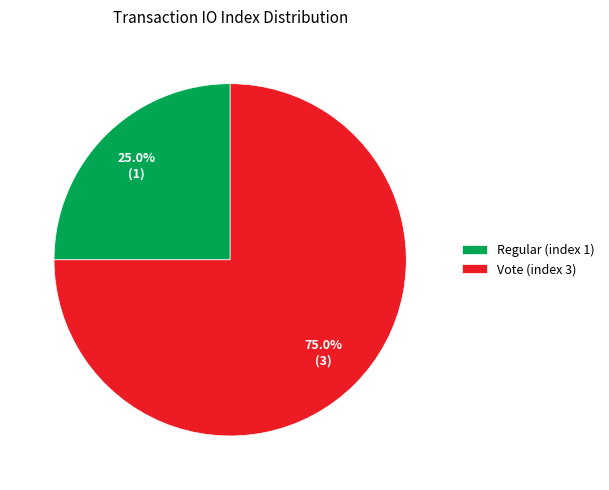

The Regular (index 1) slice represents 11% of the pie. True or false?

False